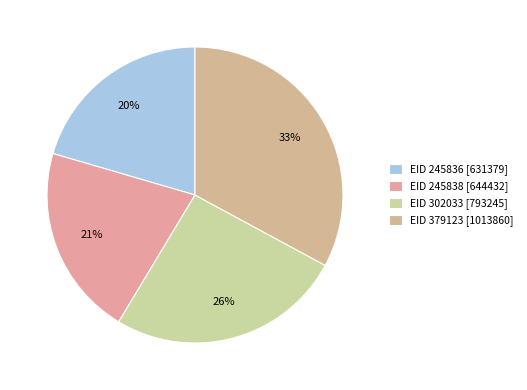

How many segments does this pie chart have?

4